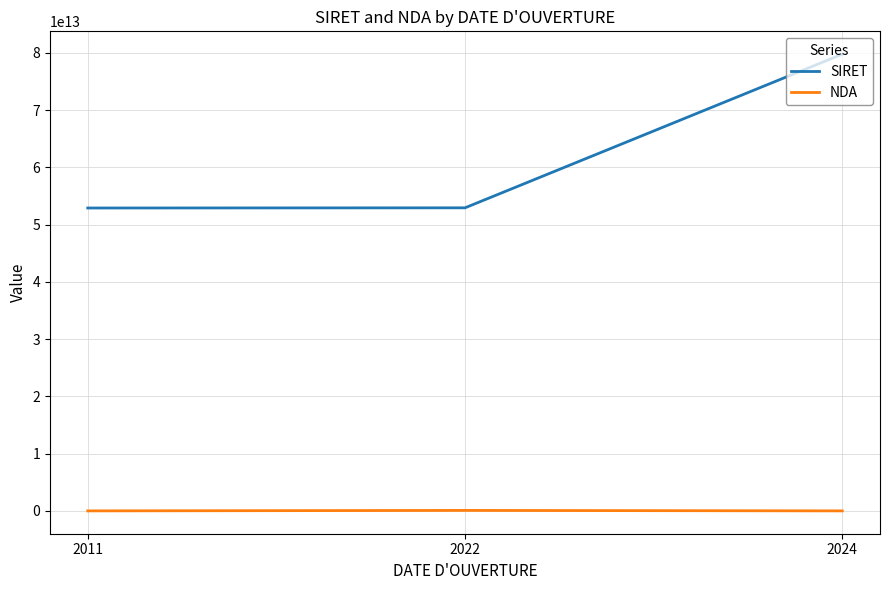

What is the difference between the SIRET values at 2011 and 2022?

32117300001